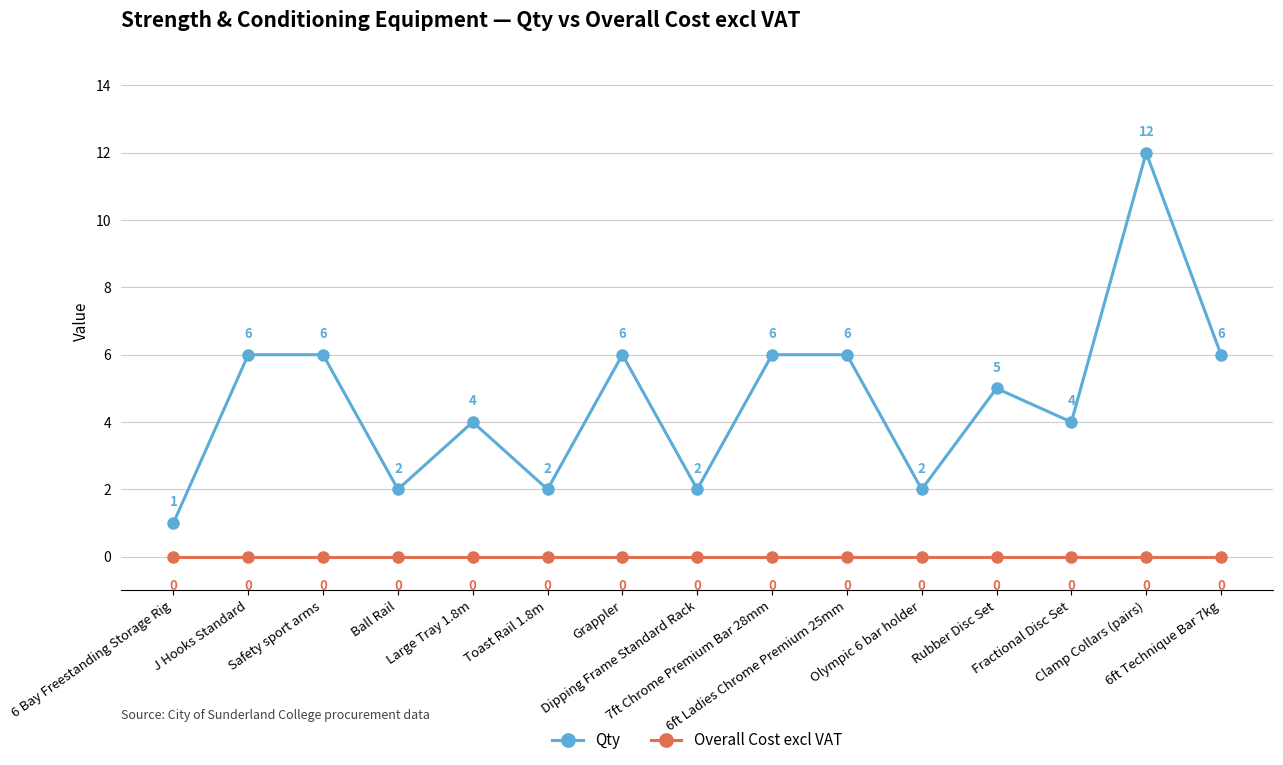

The Qty series shows 0 at Toast Rail 1.8m. True or false?

False